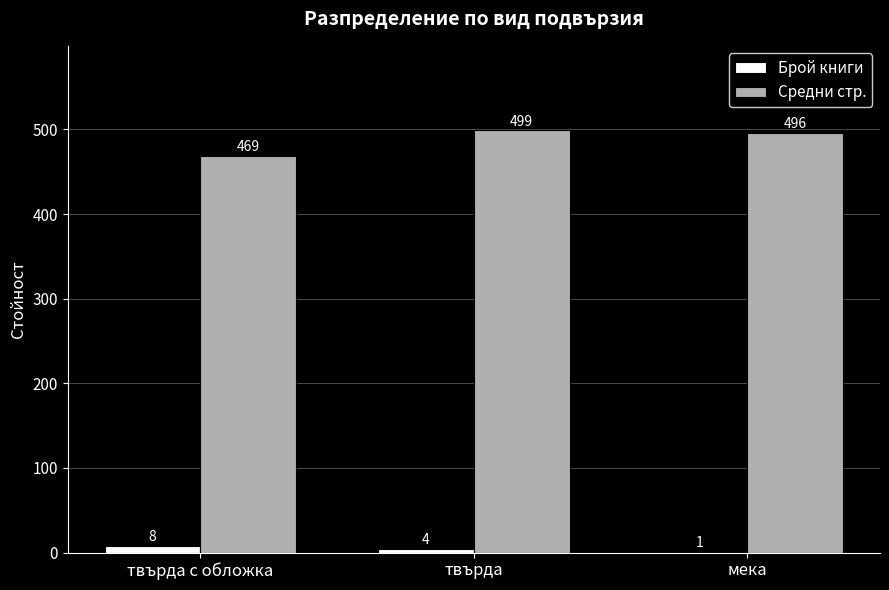

How many series are shown in this chart?

2